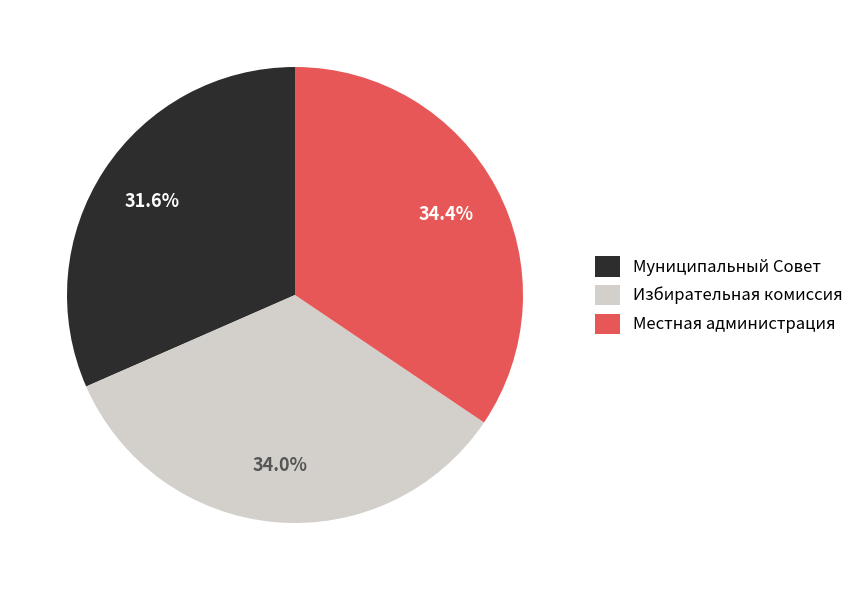

Combined, do Муниципальный Совет and Избирательная комиссия account for over 50%?

Yes